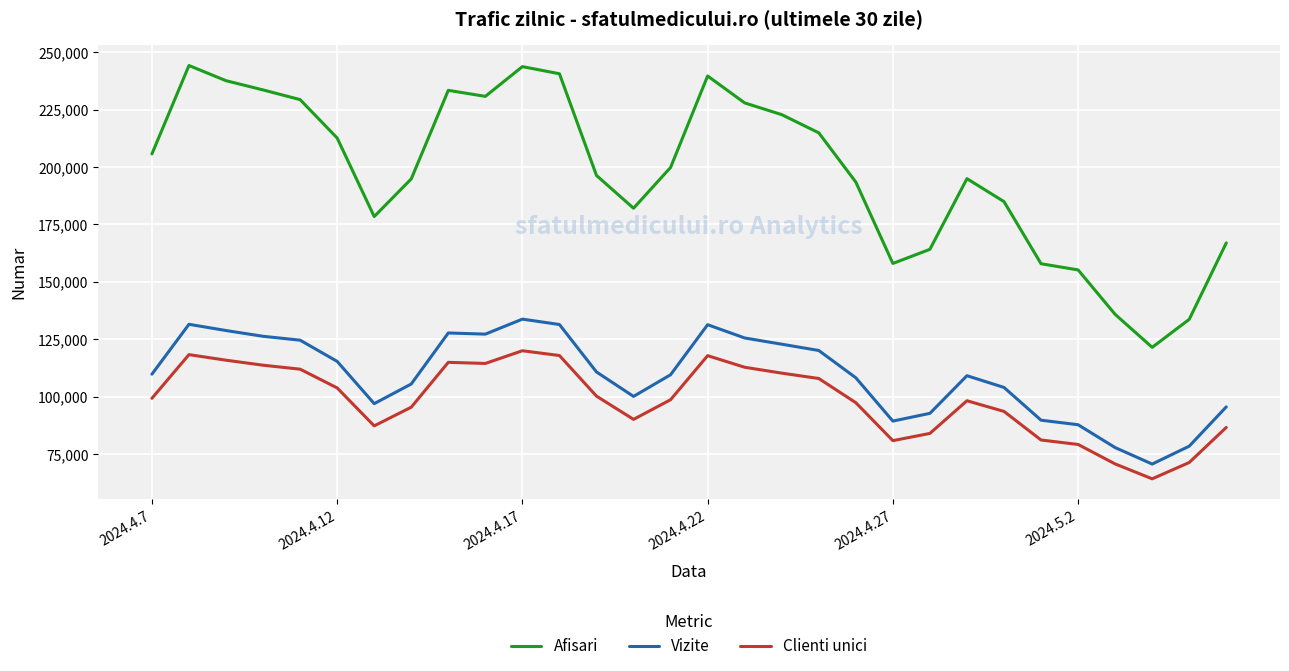

Which series has the widest spread of values?

Afisari